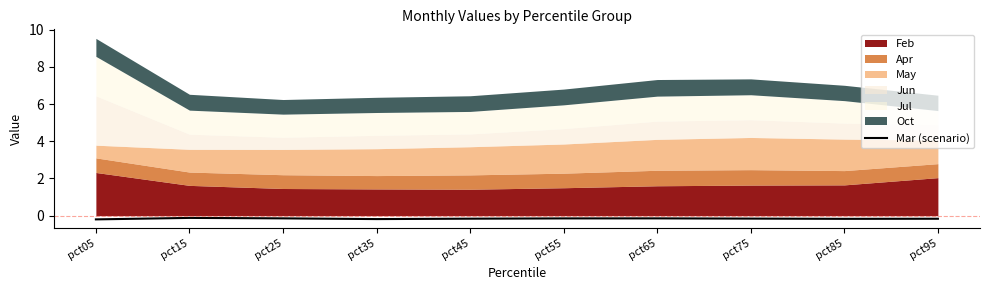

At which category does the data reach its first local peak?

pct15